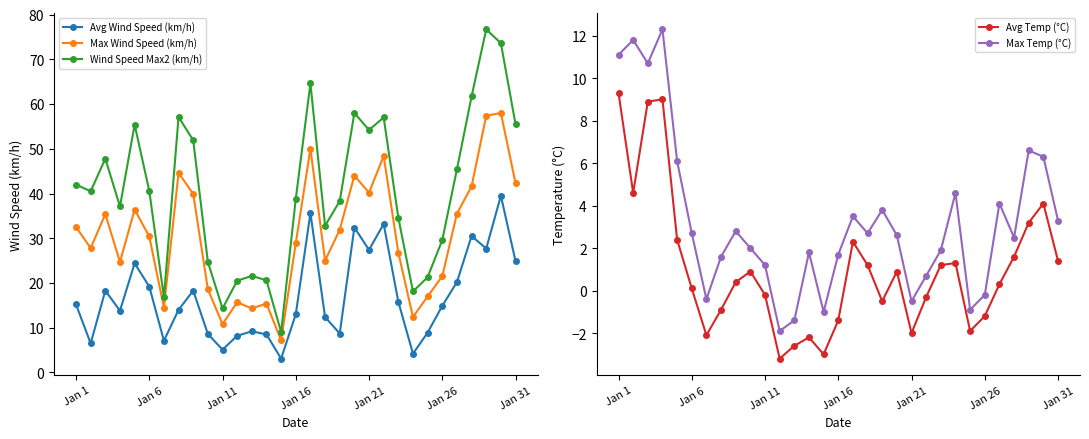

How many interior local peaks does the Max Temp (°C) series have?

9